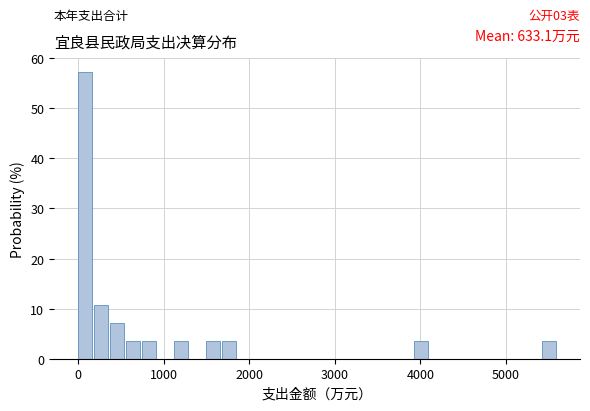

Read against the x-axis, roughly where is the centre of the tallest bar?

100